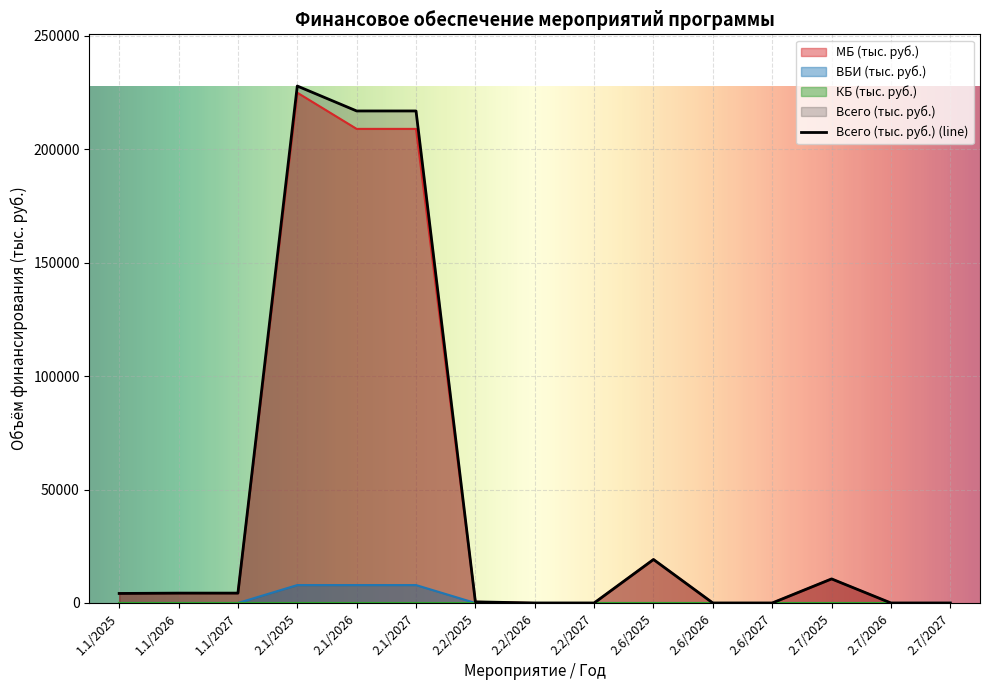

At which category is the sum across all series the highest?

2.1/2025